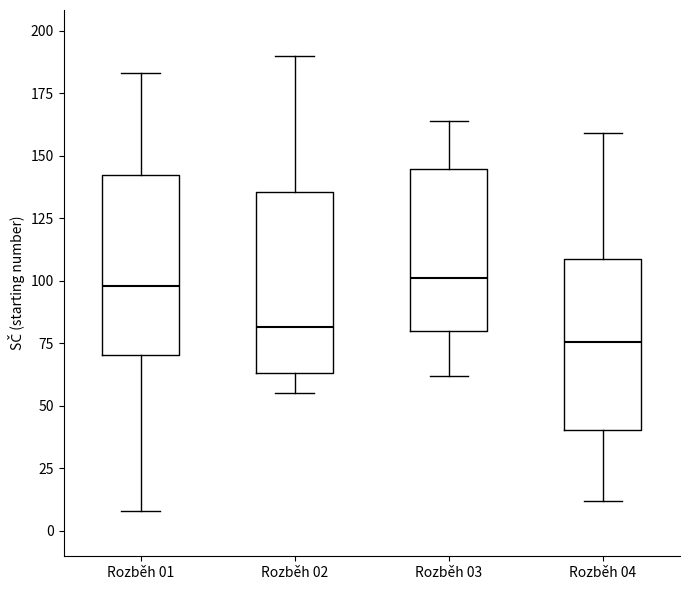

Where is the upper edge of the box for Rozběh 04 on the y-axis? The values are not printed on the chart, so give them approximately, as read against the axis.

110